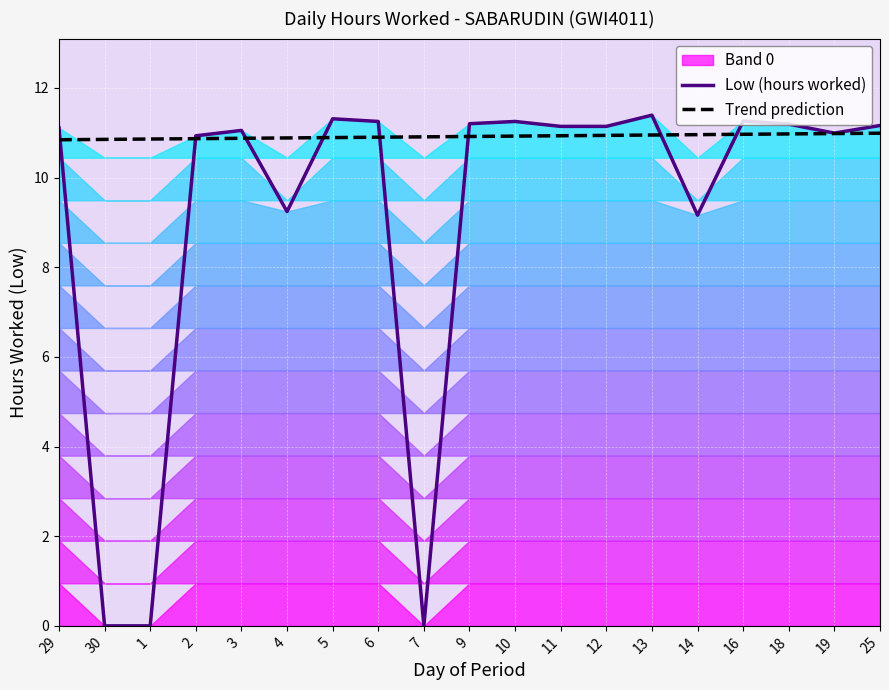

What is the difference between the maximum and minimum values?

11.4